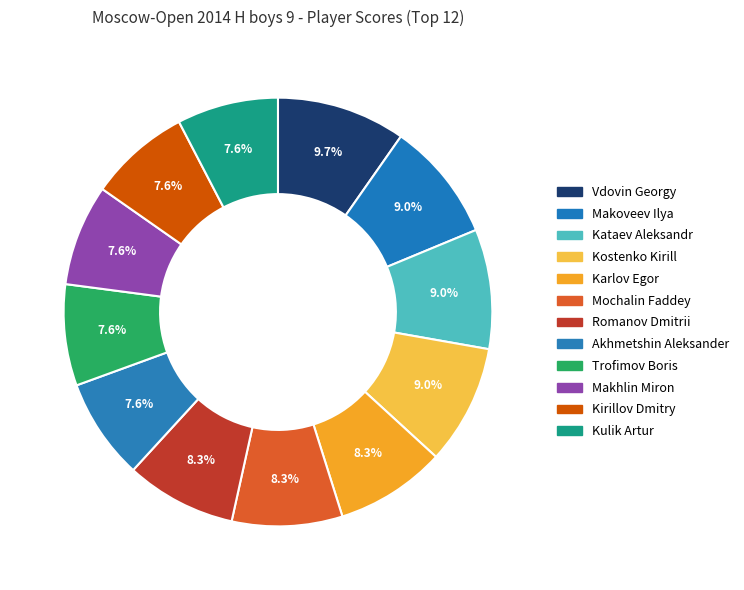

Between Akhmetshin Aleksander and Mochalin Faddey, which is larger?

Mochalin Faddey